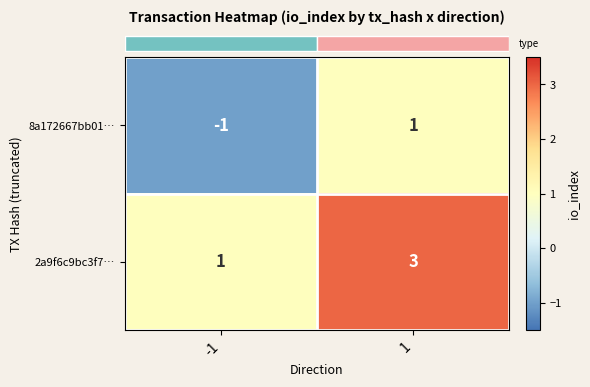

Which series has the largest total across all categories?

2a9f6c9bc3f7…